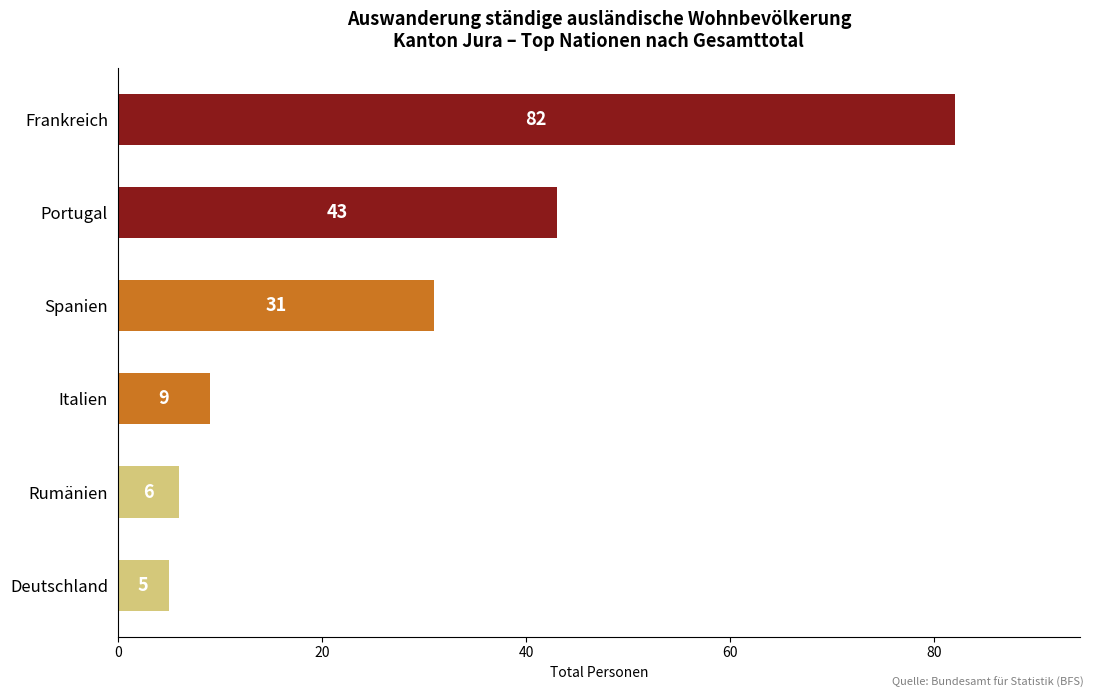

What is the sum of all values?

176